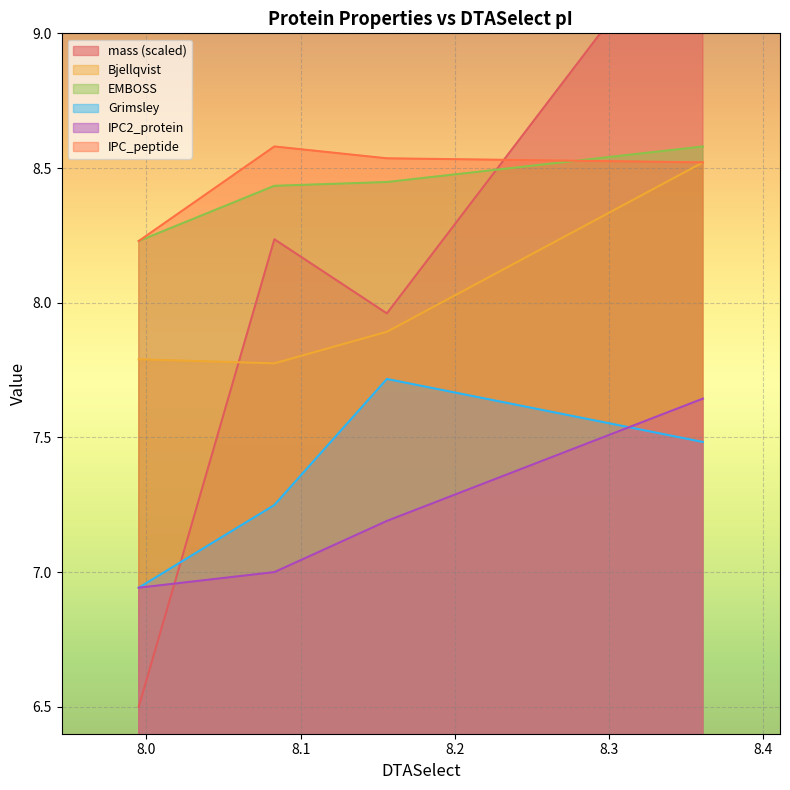

Count the mass values in the range 7 to 9.

2